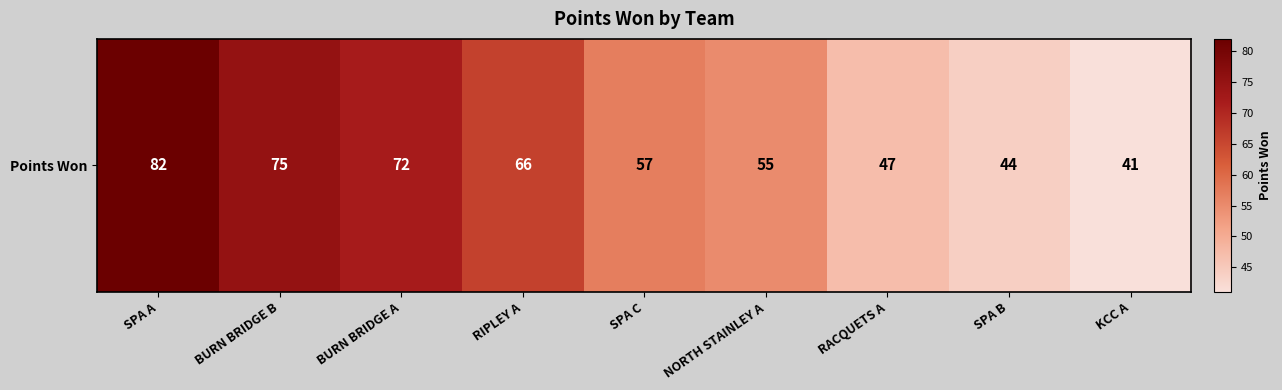

What is the ratio of the value at BURN BRIDGE B to the value at KCC A?

1.8